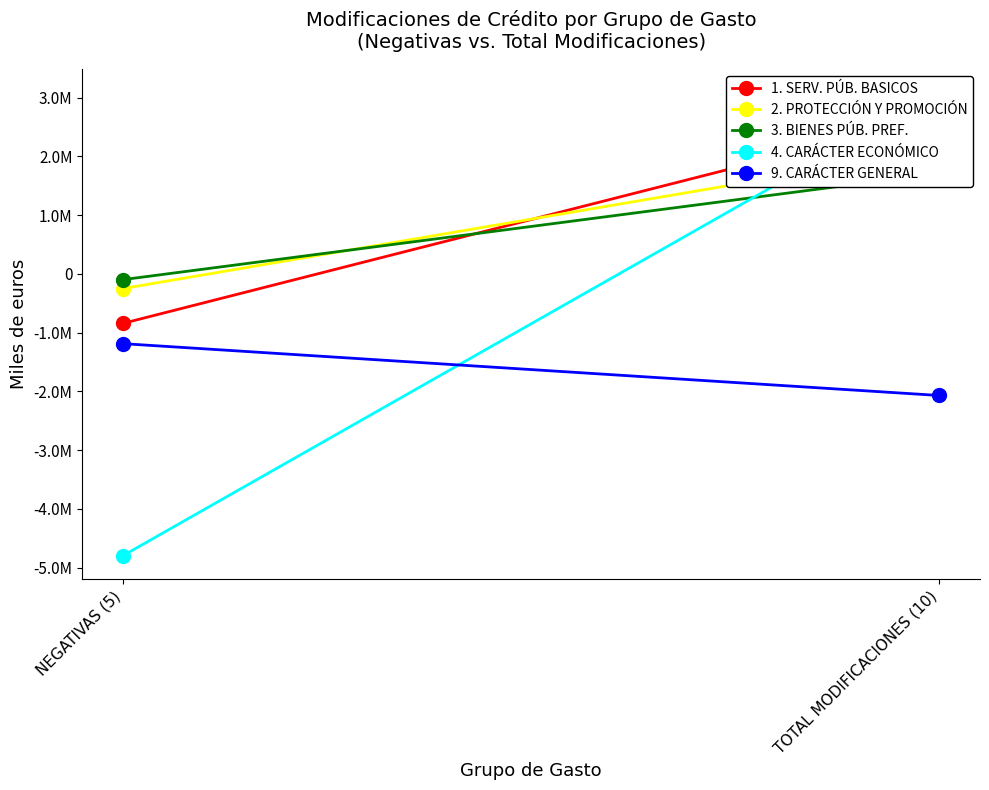

Rank the categories by 1. SERV. PÚB. BASICOS value from highest to lowest.

TOTAL MODIFICACIONES (10), NEGATIVAS (5)